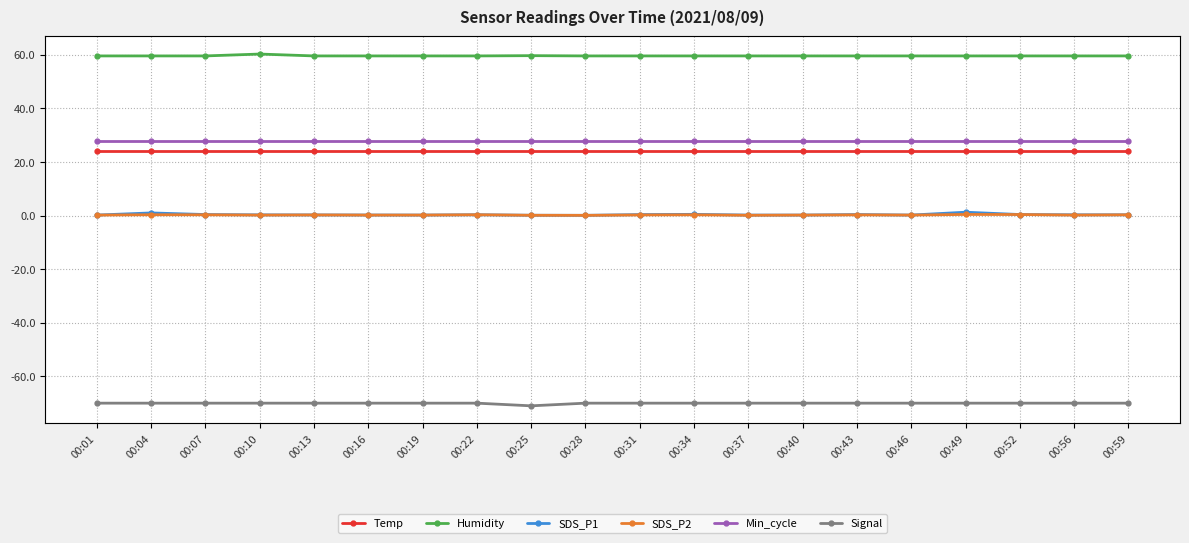

Between 00:19 and 00:31, which series saw the biggest shift?

SDS_P1